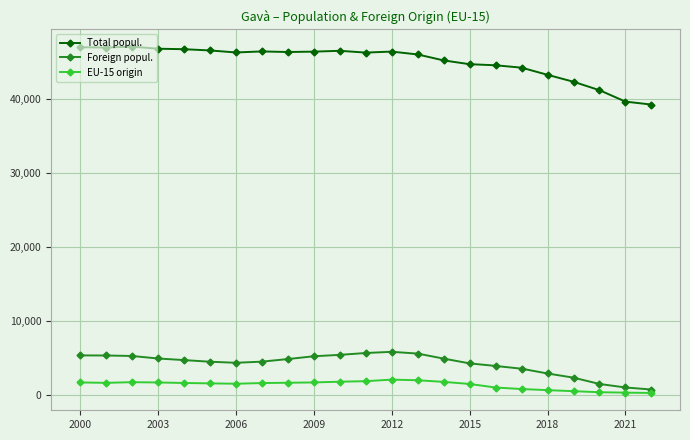

Which series has the largest range (max minus min)?

Total popul.